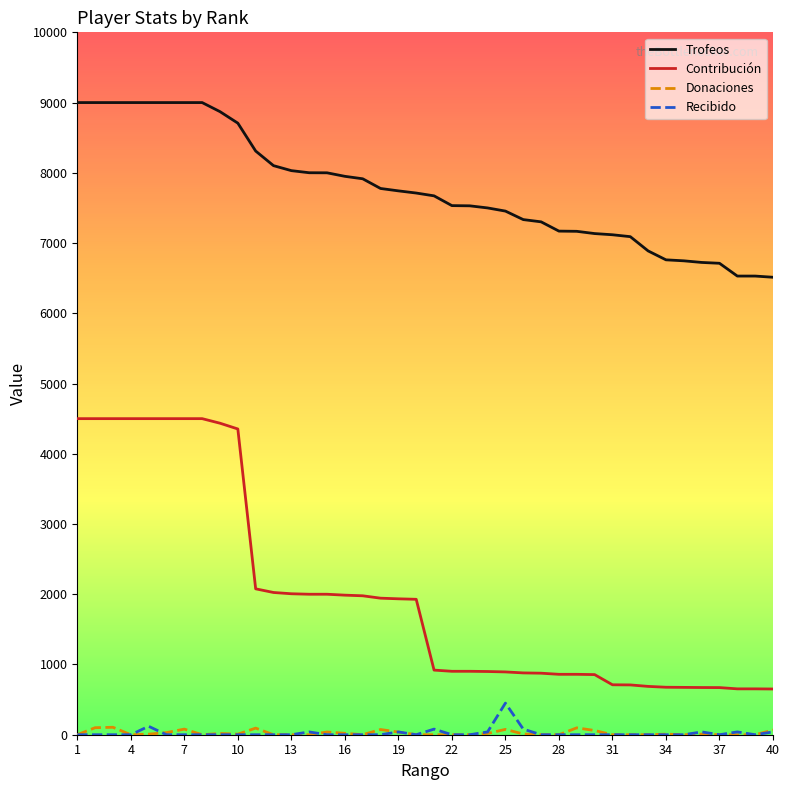

What is the maximum value shown in the chart?

9000